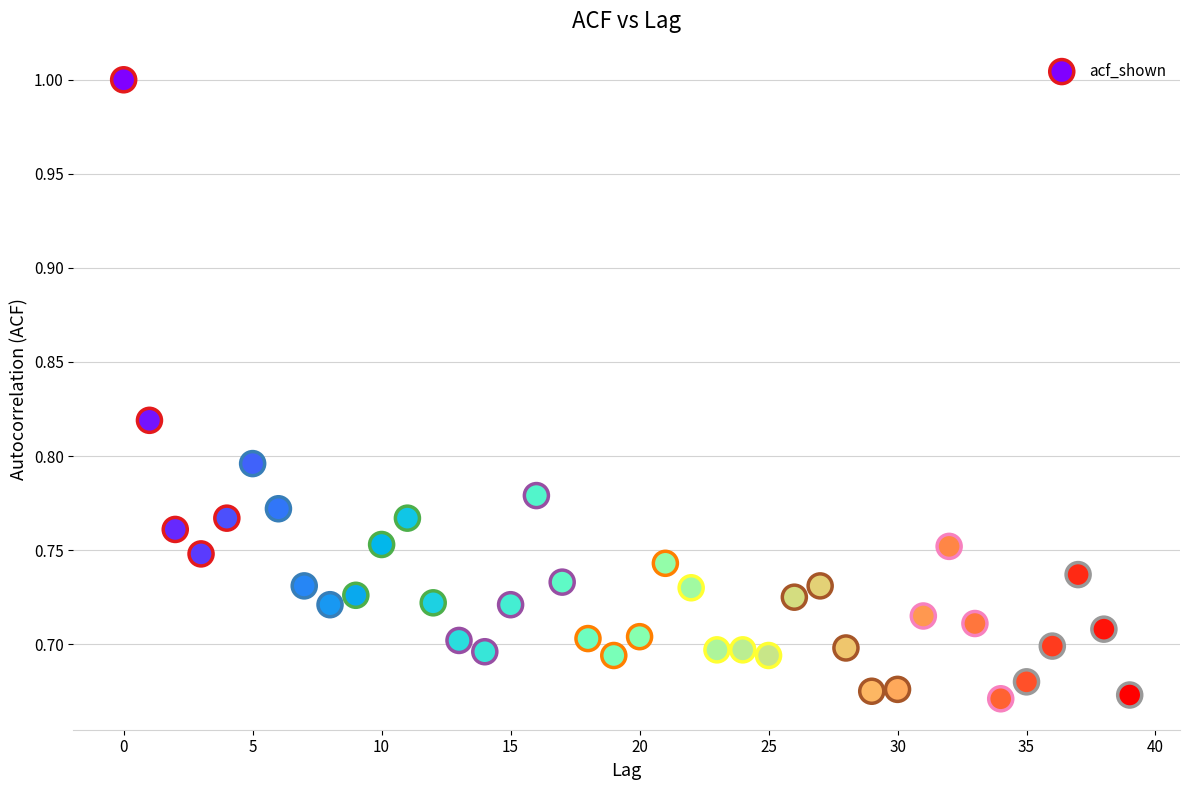

What is the range of Y values (max minus min)?

0.3